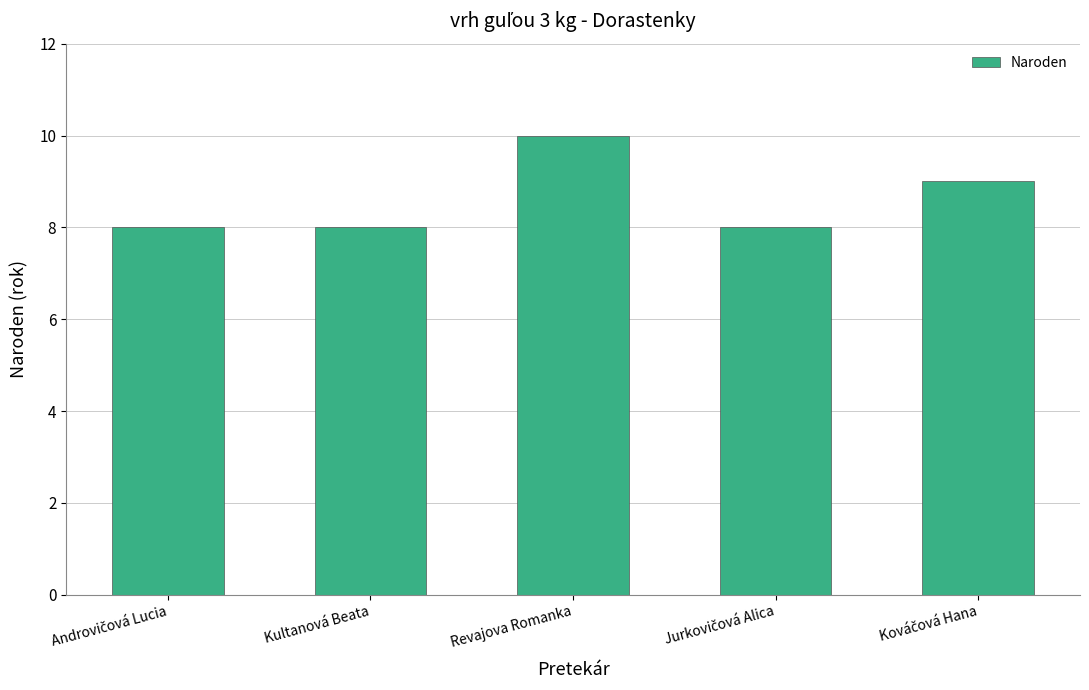

Which has a higher value, Kultanová Beata or Revajova Romanka?

Revajova Romanka